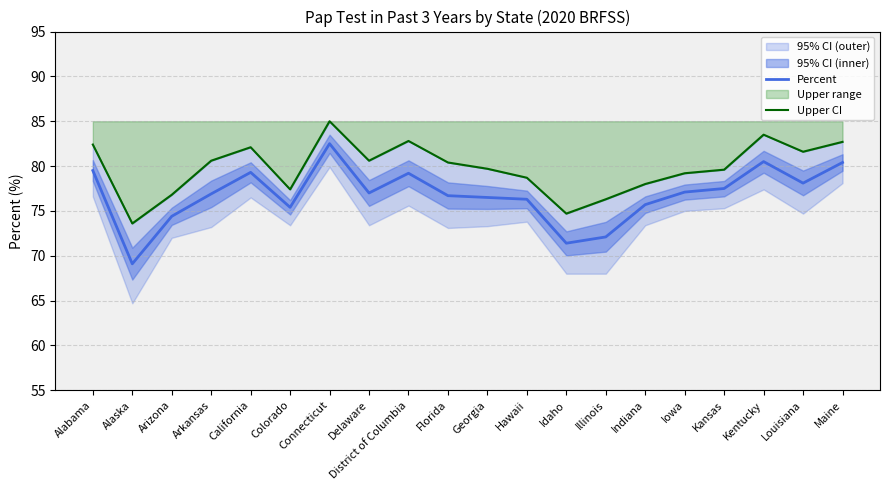

True or false: Percent and Upper CI intersect in this chart.

False